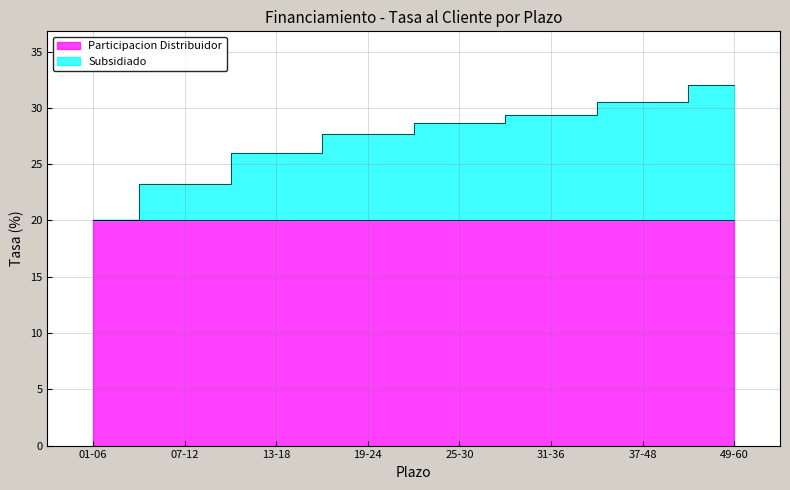

Which label corresponds to the smallest value in the chart?

01-06